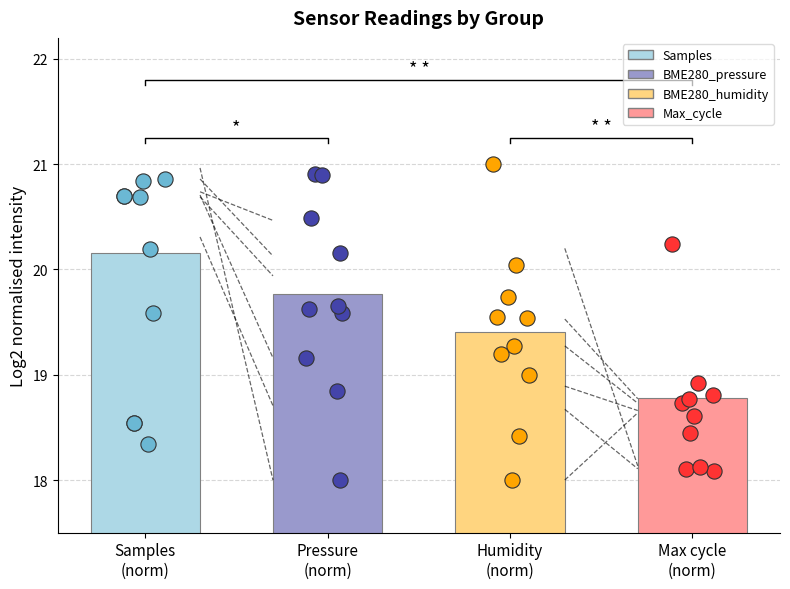

Which series reaches the minimum Y coordinate?

BME280_pressure